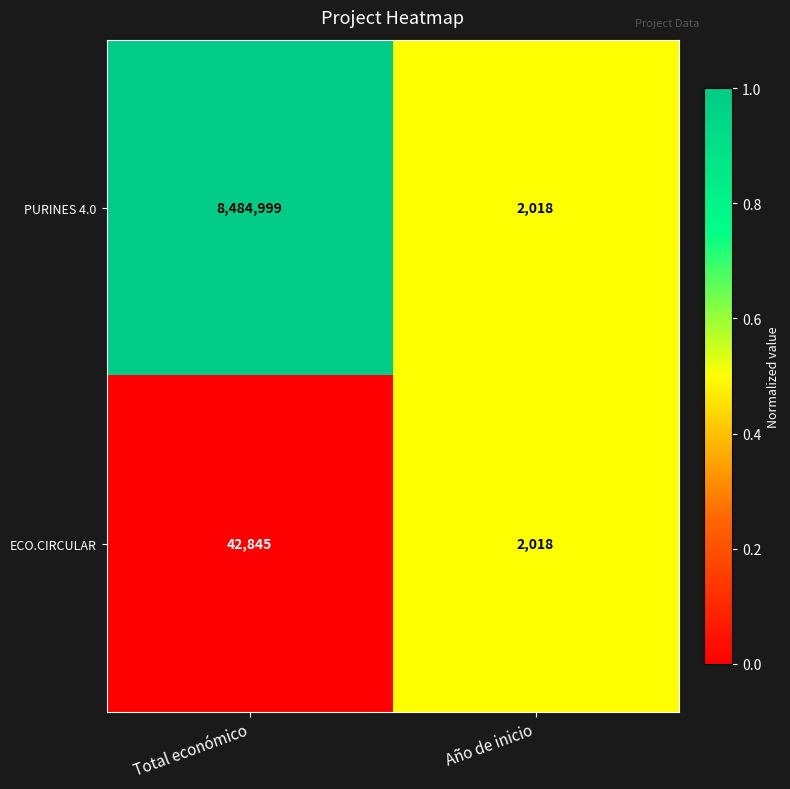

How many distinct data groups are displayed?

2